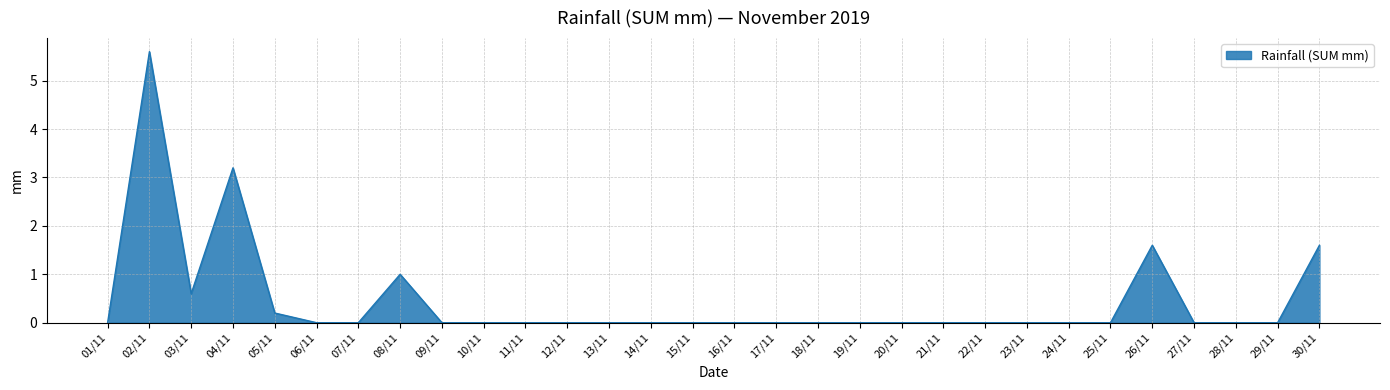

Does the chart have visible grid lines?

Yes